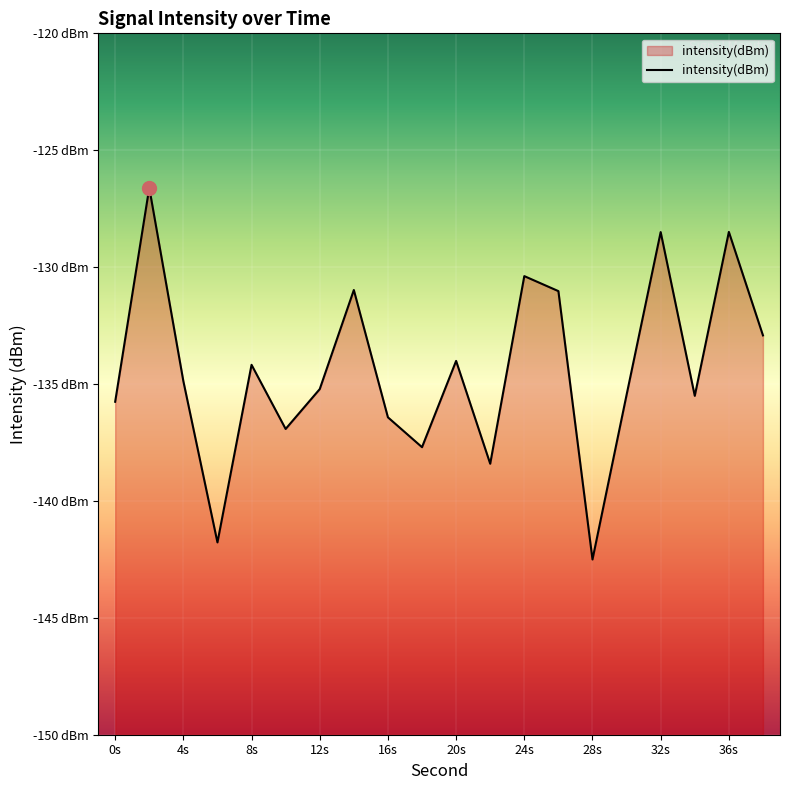

How many data points does each series have?

20